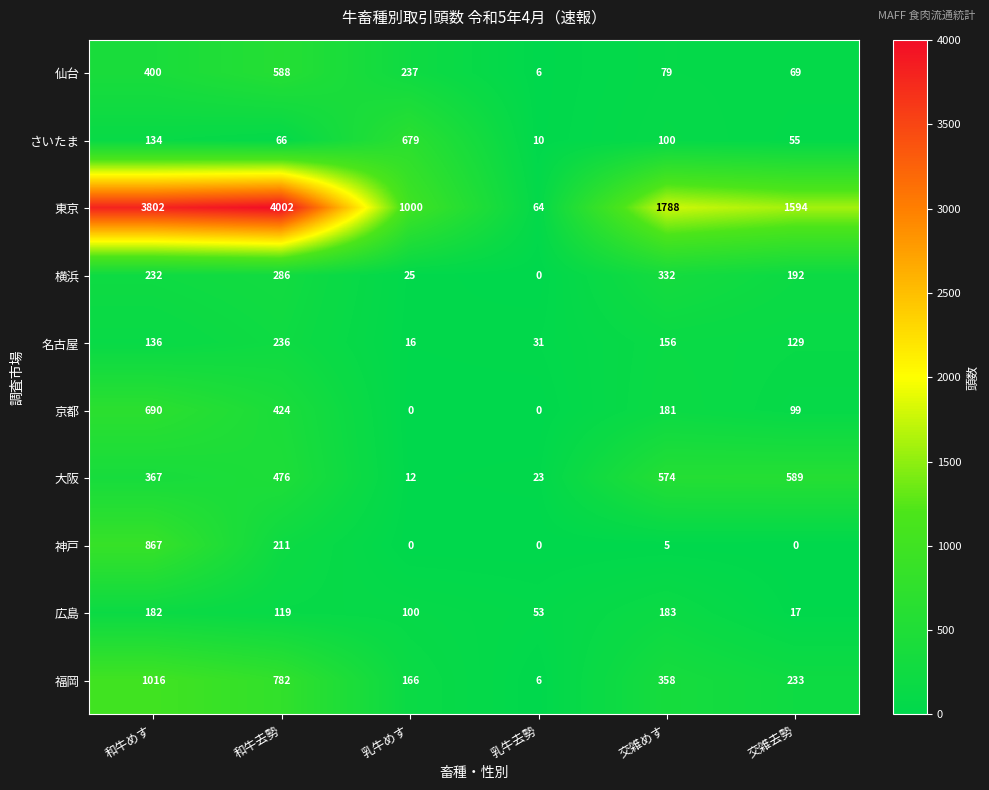

What is the approximate value of 福岡 at 和牛去勢, to the nearest 50?

800